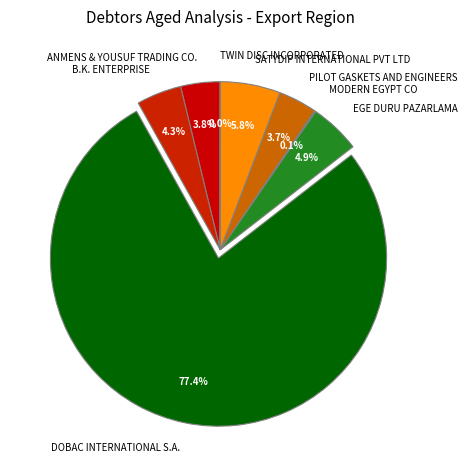

What is the total percentage of PILOT GASKETS AND ENGINEERS and DOBAC INTERNATIONAL S.A.?

81.1%